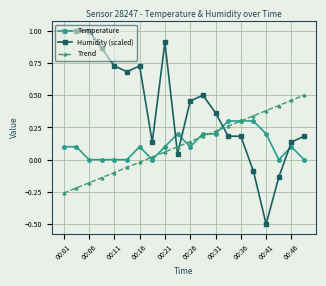

List the series in order of their peak value, highest first.

Humidity (scaled), Trend, Temperature